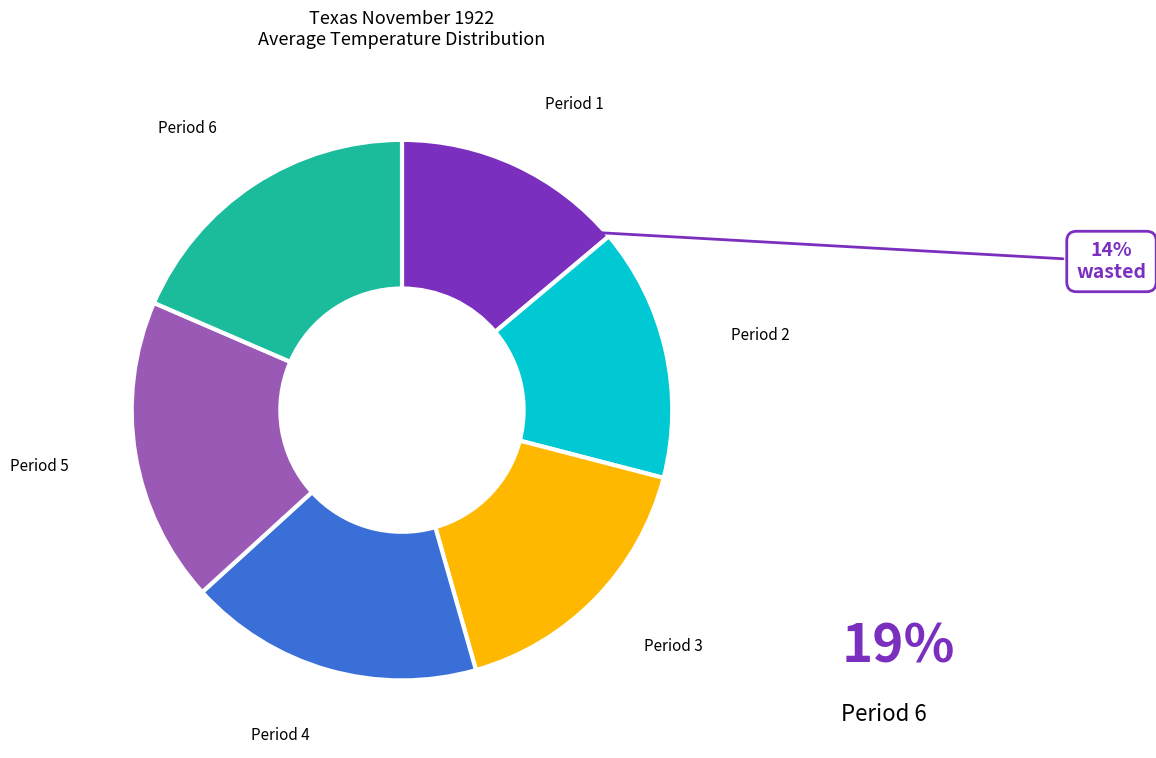

How many slices are in this pie chart?

6